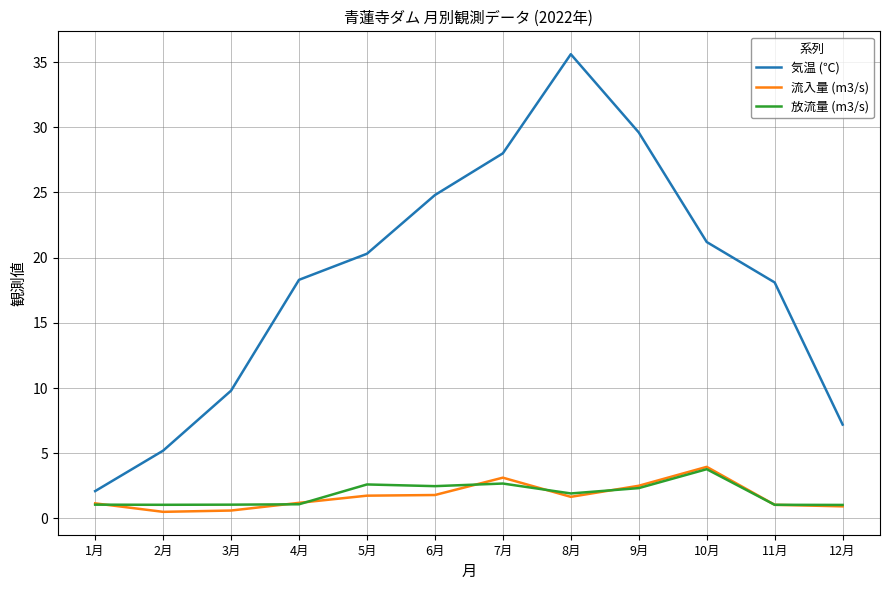

At how many categories does at least one series exceed 31?

1